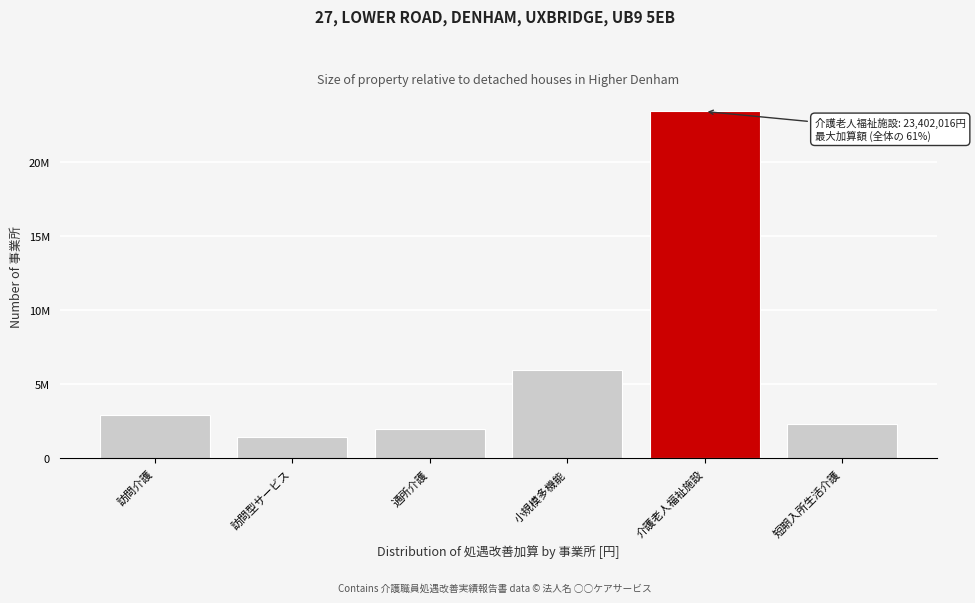

Are the bars horizontal?

No